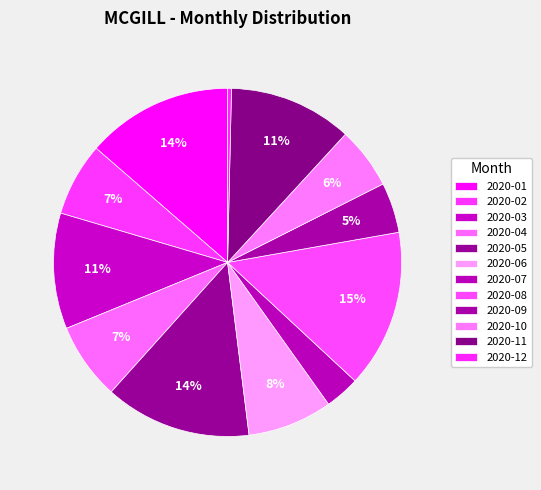

How many slices are in this pie chart?

12